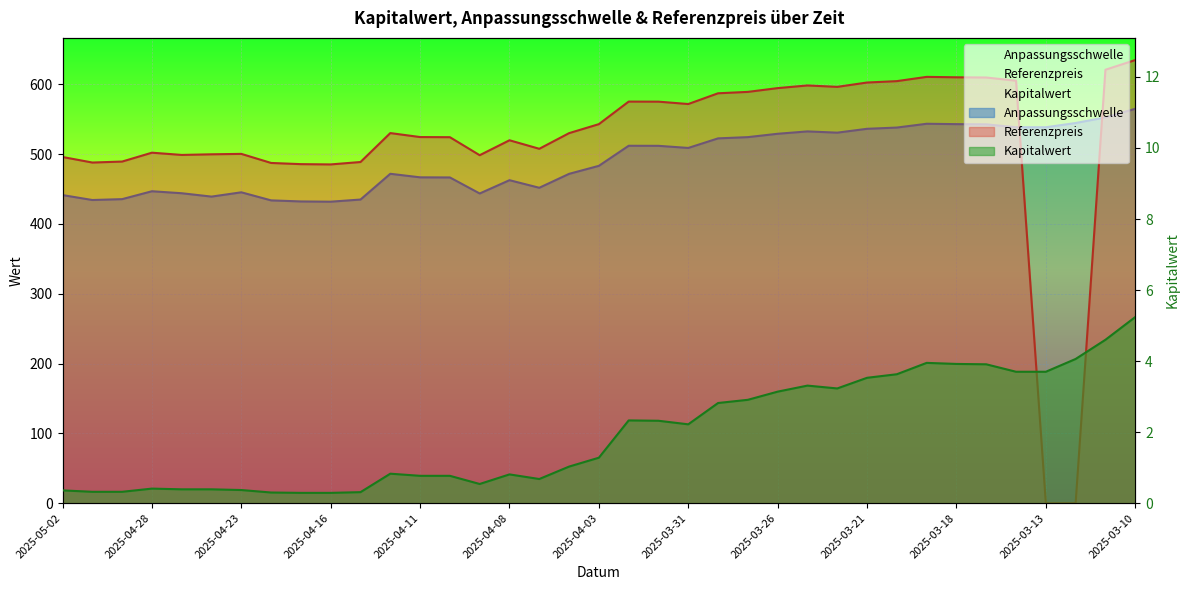

What is the total value across all series at 2025-04-22?

921.3